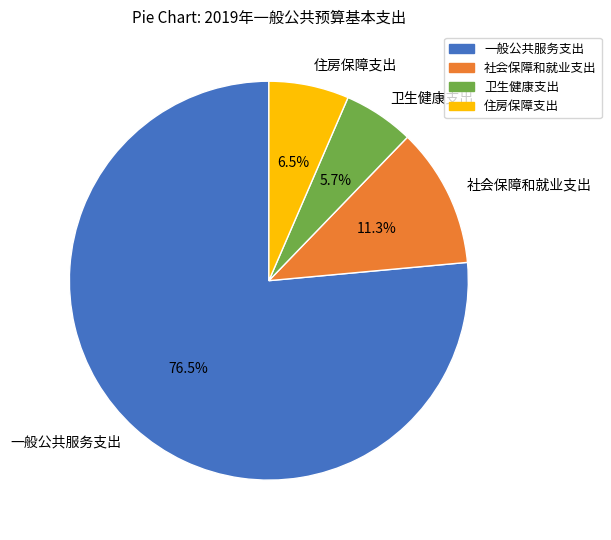

Is there any slice that represents more than half of the pie?

Yes